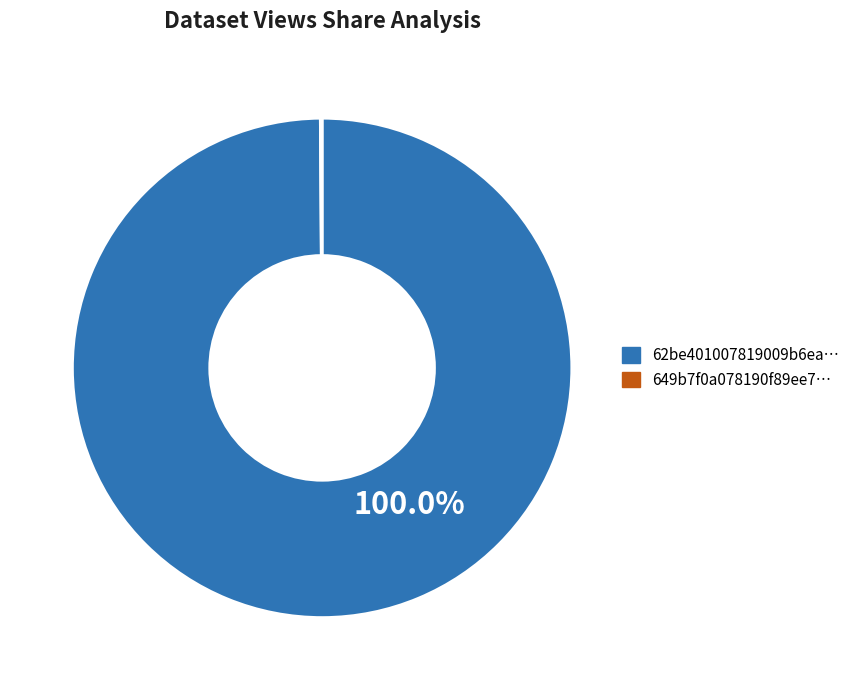

Rank the categories by value from highest to lowest.

62be401007819009b6ea01bf, 649b7f0a078190f89ee77189